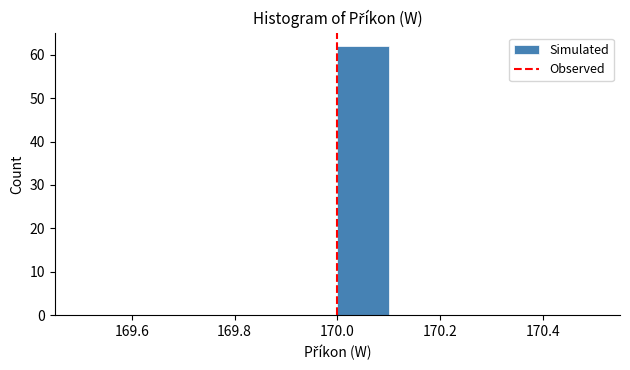

What is the height of the bar covering 170.0 to 170.1 on the x-axis? The values are not printed on the chart, so give them approximately, as read against the axis.

62